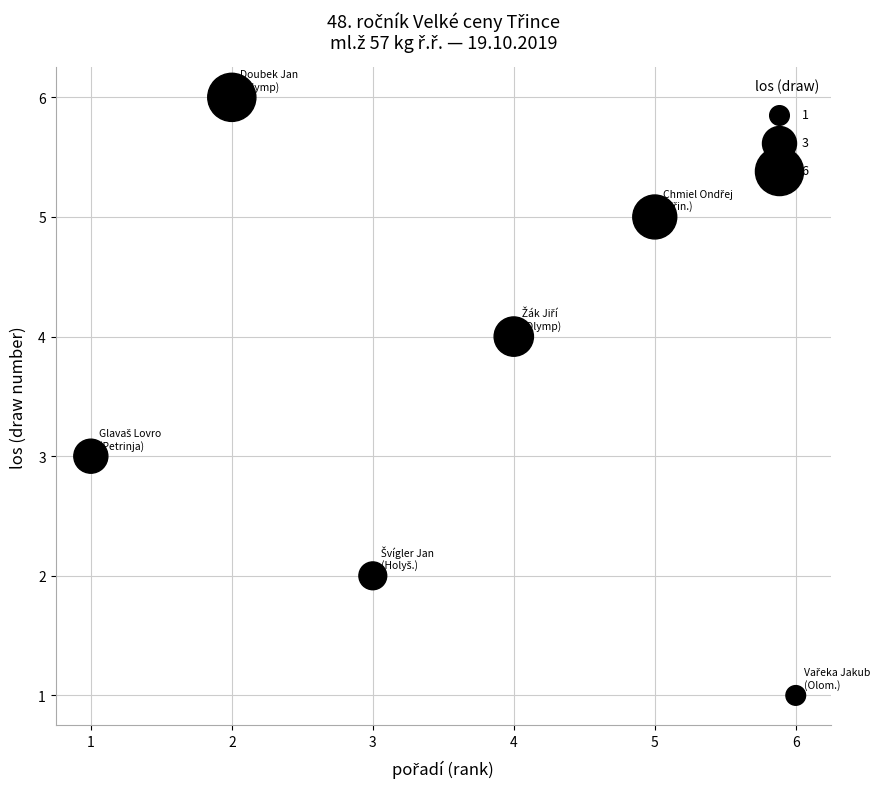

What is the average X value?

4